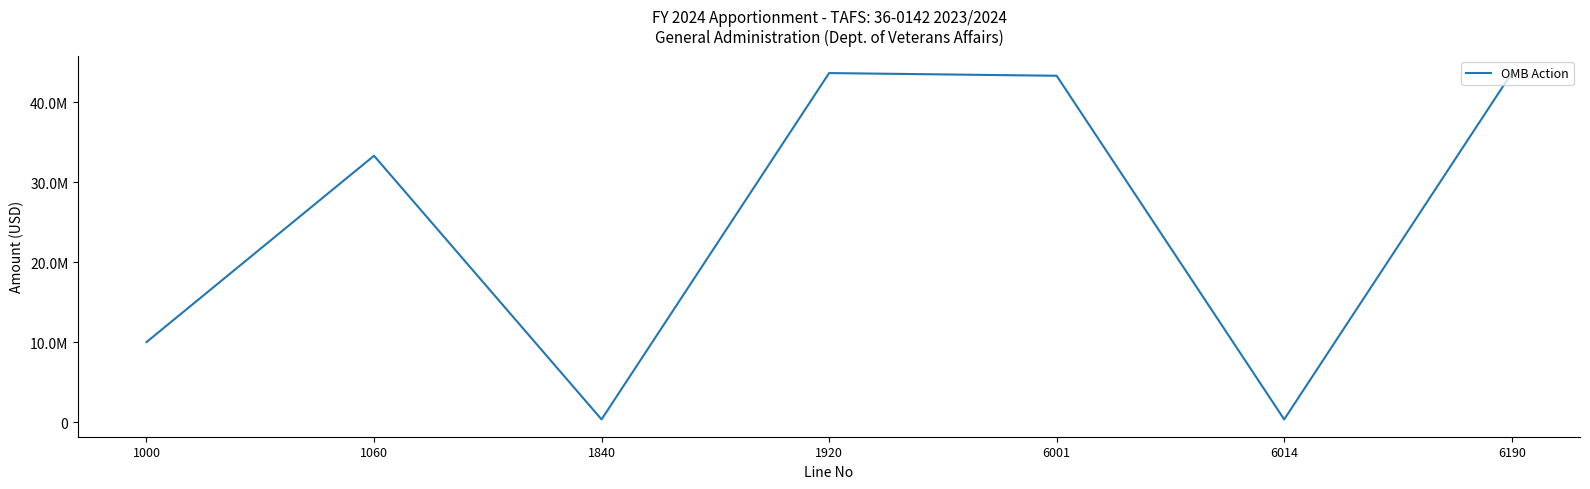

Which category has the lowest value across all series?

1840